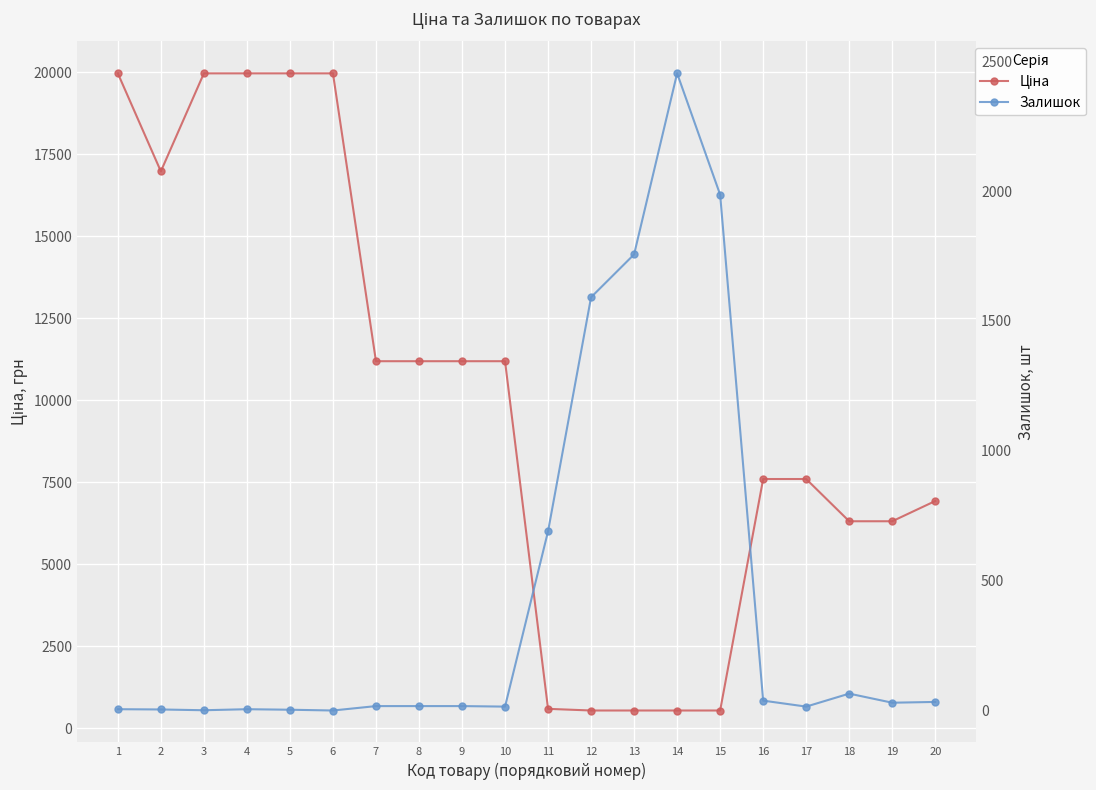

Does the chart display data point markers on the line(s)?

Yes